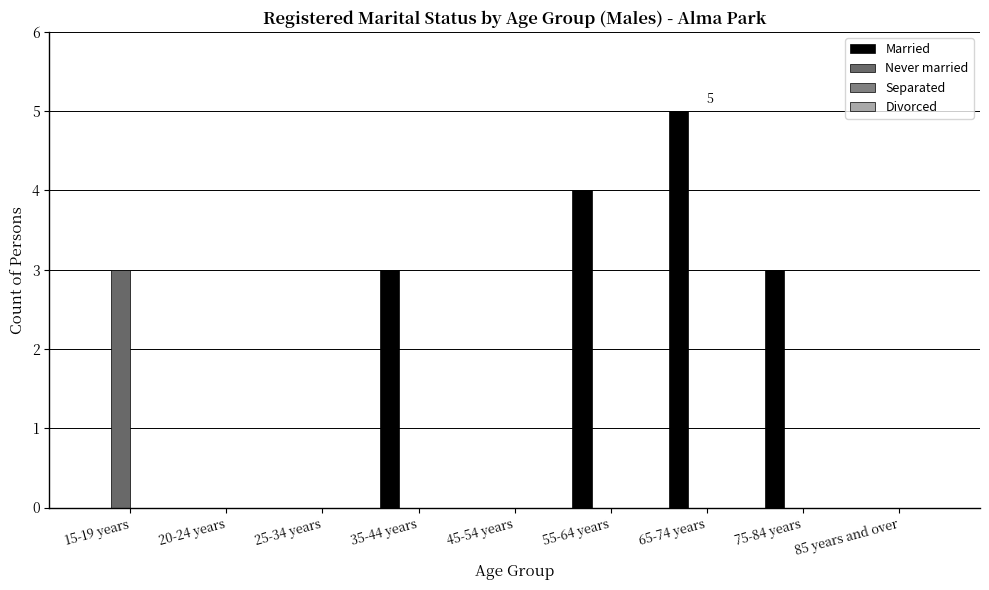

Between 15-19 years and 25-34 years, which series saw the biggest shift?

Never married